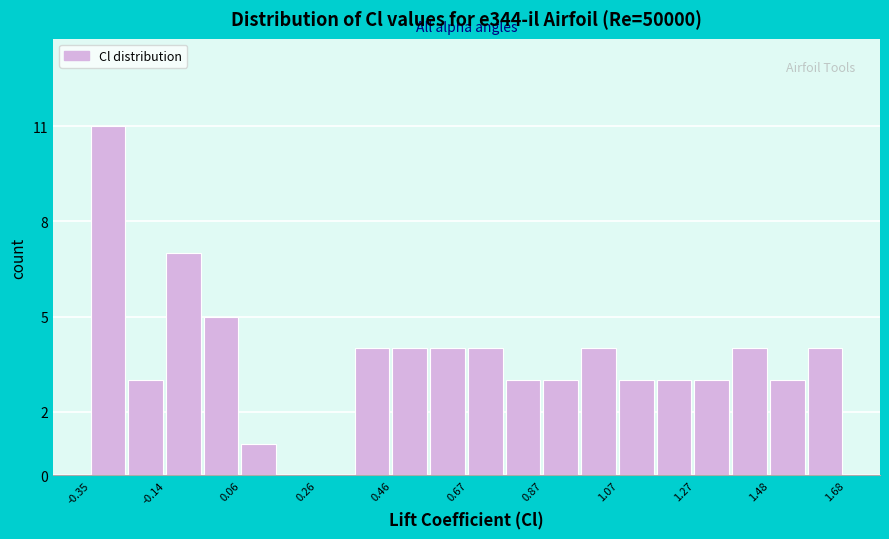

Around what value on the x-axis is the tallest bar? Give the approximate position of its centre, as read against the axis.

-0.30